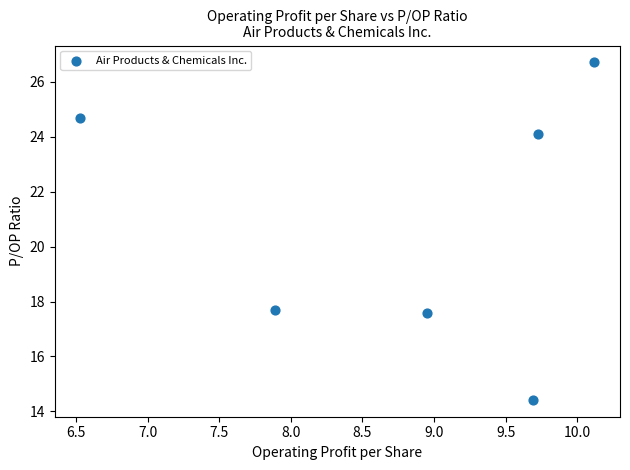

What is the range of Y values (max minus min)?

12.3